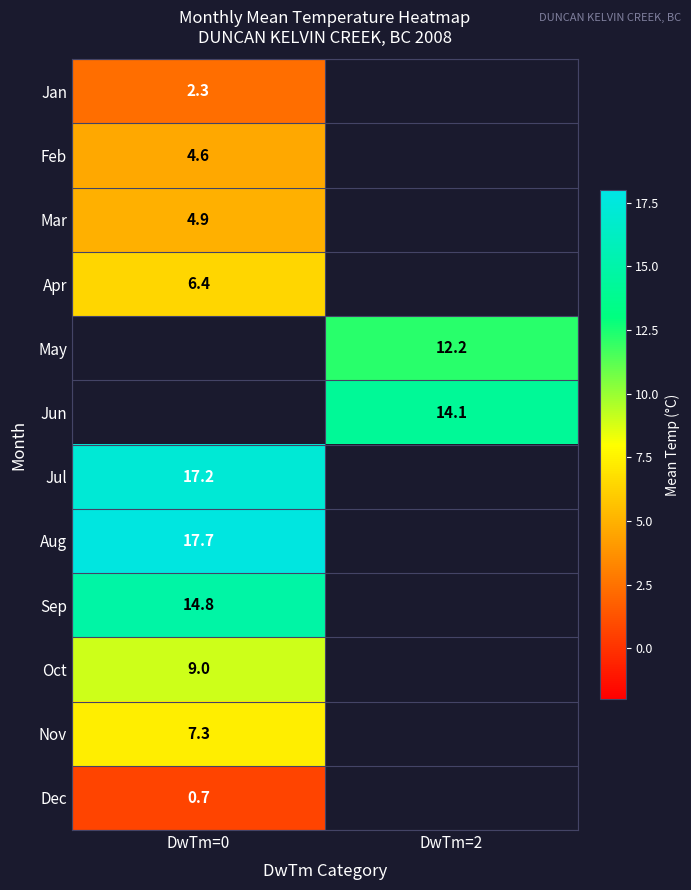

The value of Apr at DwTm=0 is 3.4. True or false?

False